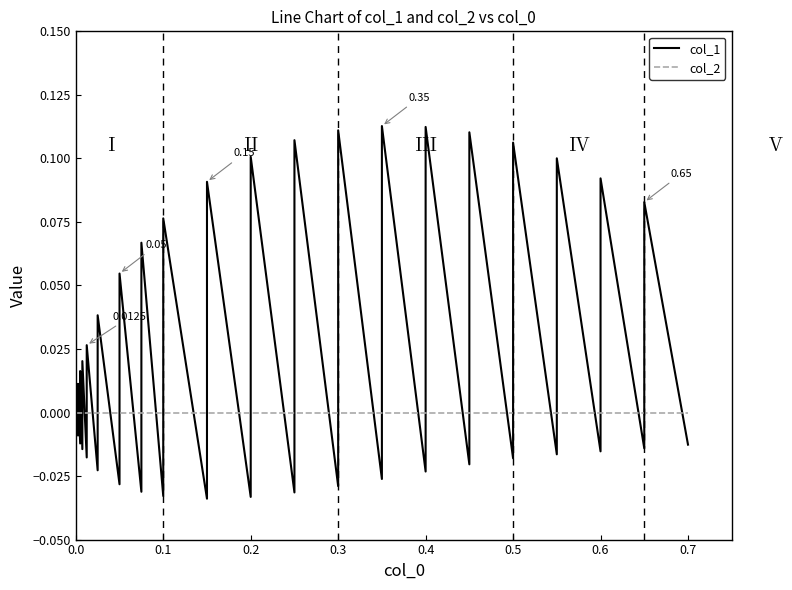

True or false: col_1 and col_2 intersect in this chart.

True